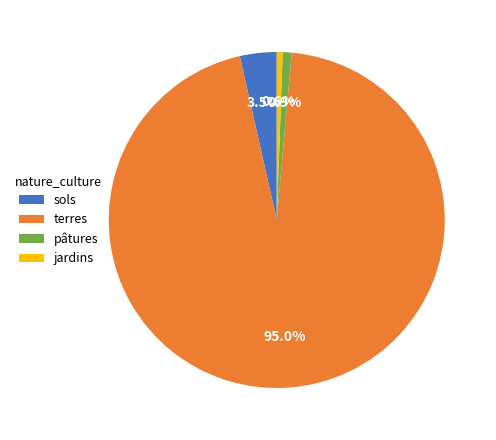

Which slice is the largest?

terres